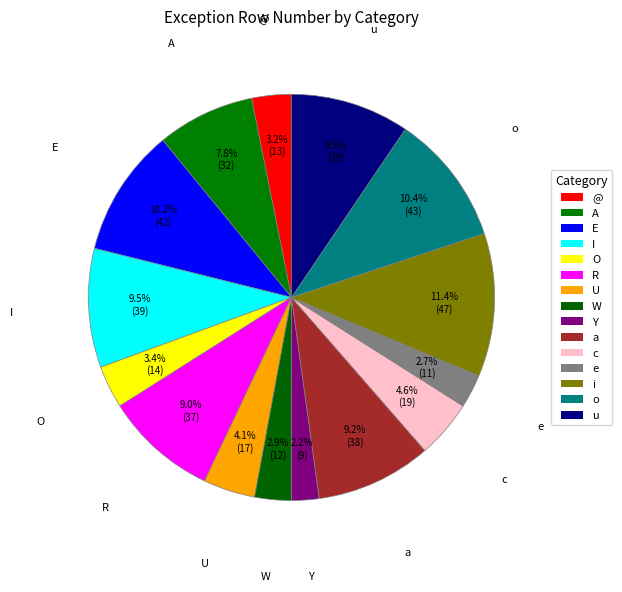

Rank the categories by value from lowest to highest.

Y, e, W, @, O, U, c, A, R, a, I, u, E, o, i